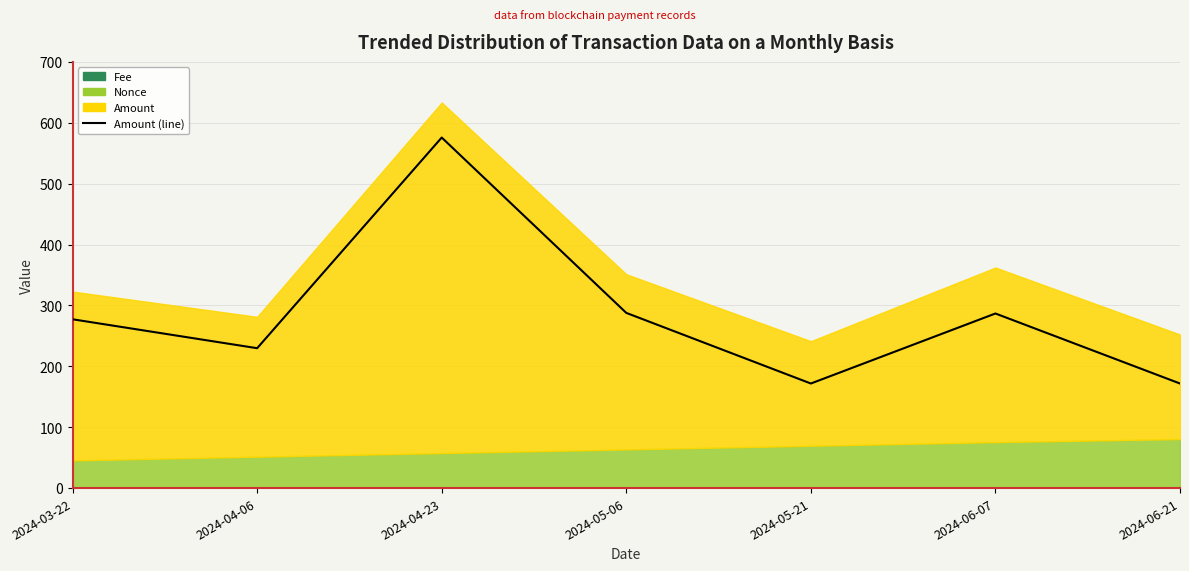

The value at 2024-06-21 is 58.5. True or false?

False